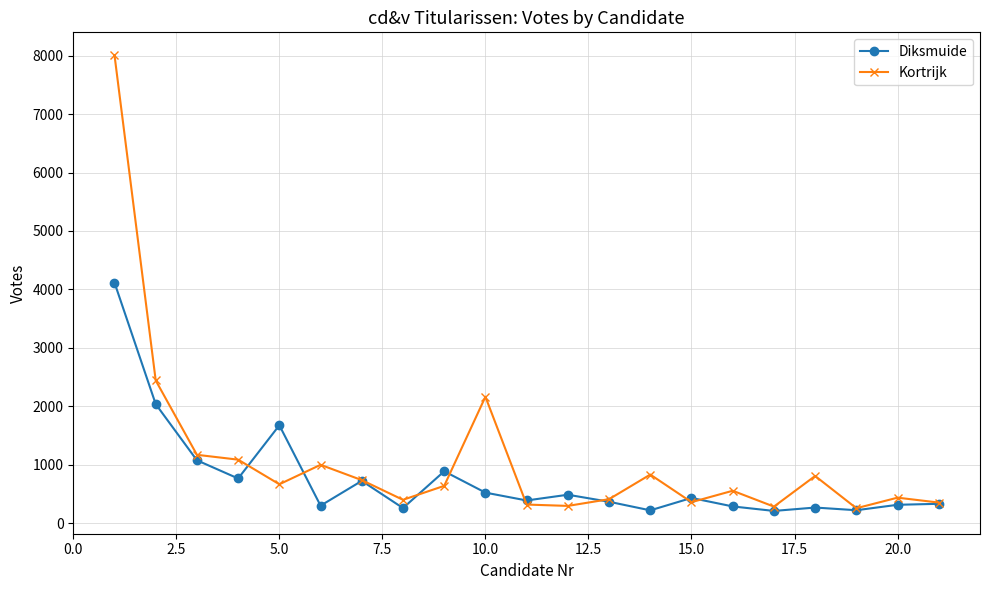

At how many categories does at least one series exceed 4147?

1